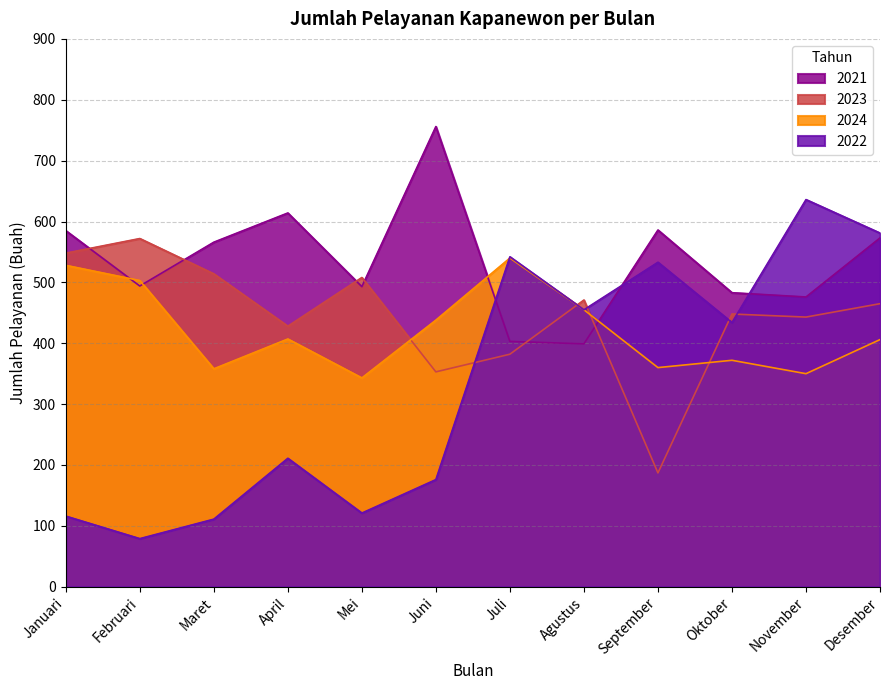

Rank the series at September from highest to lowest value.

2021, 2022, 2024, 2023